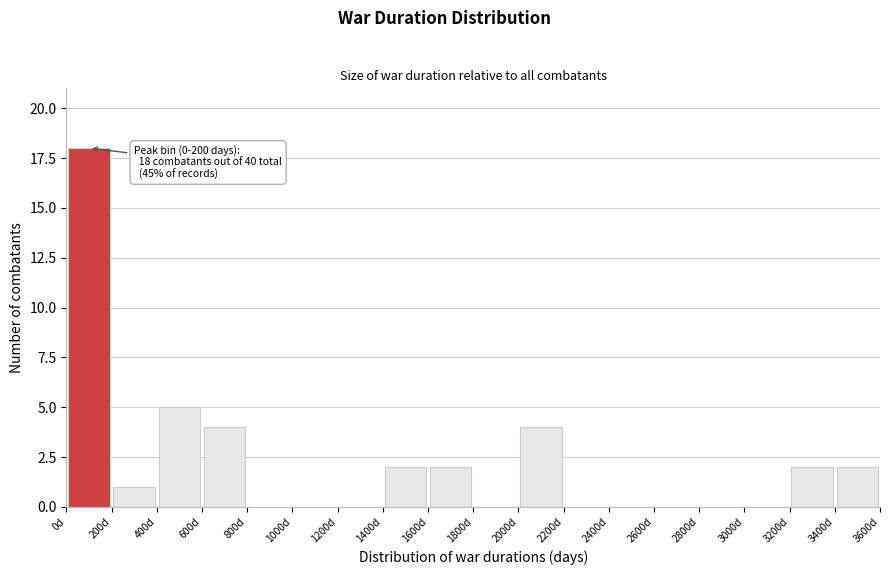

Over which range of the x-axis is the bar tallest?

0 to 200